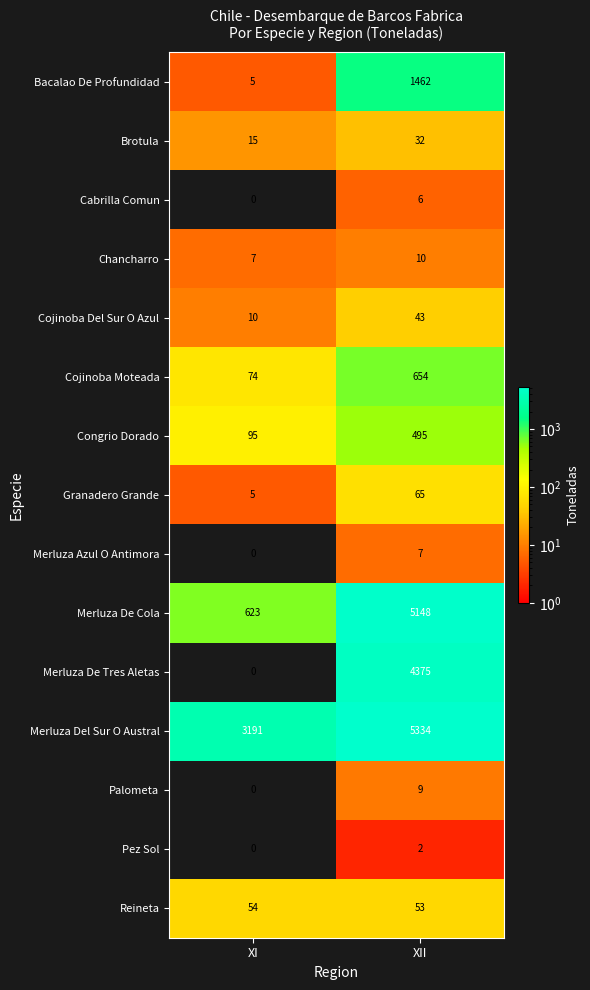

What is the maximum value shown in the chart?

5334